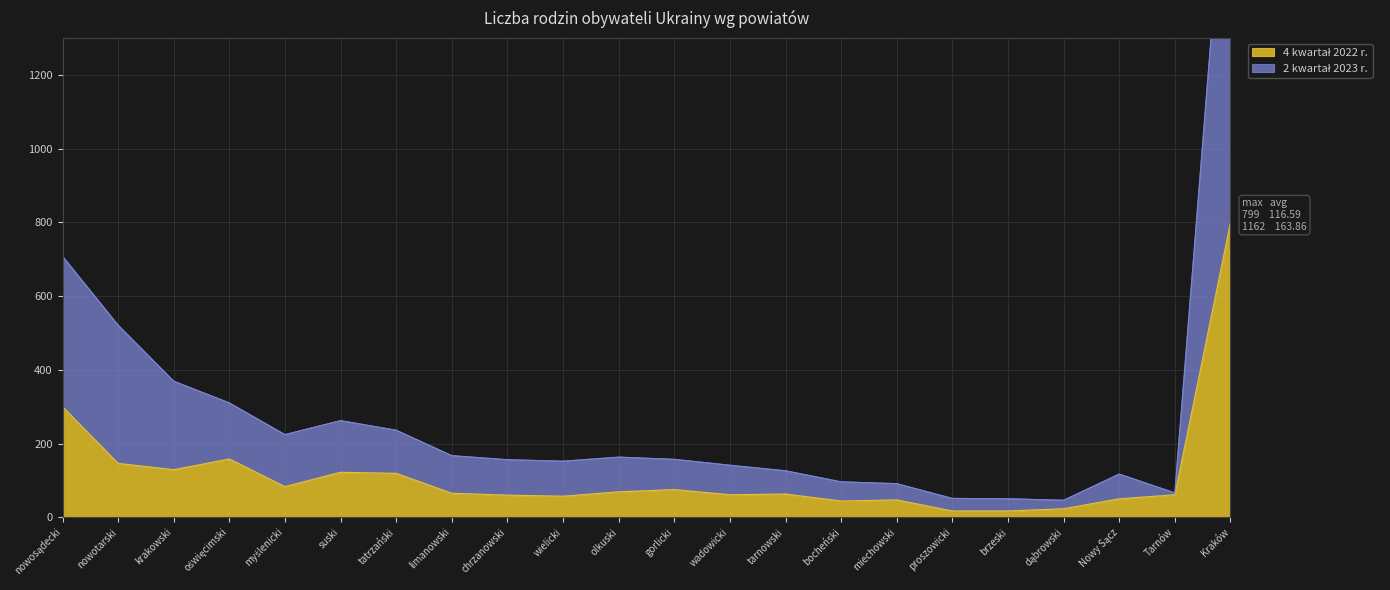

How many interior local valleys does the 4 kwartał 2022 r. series have?

5